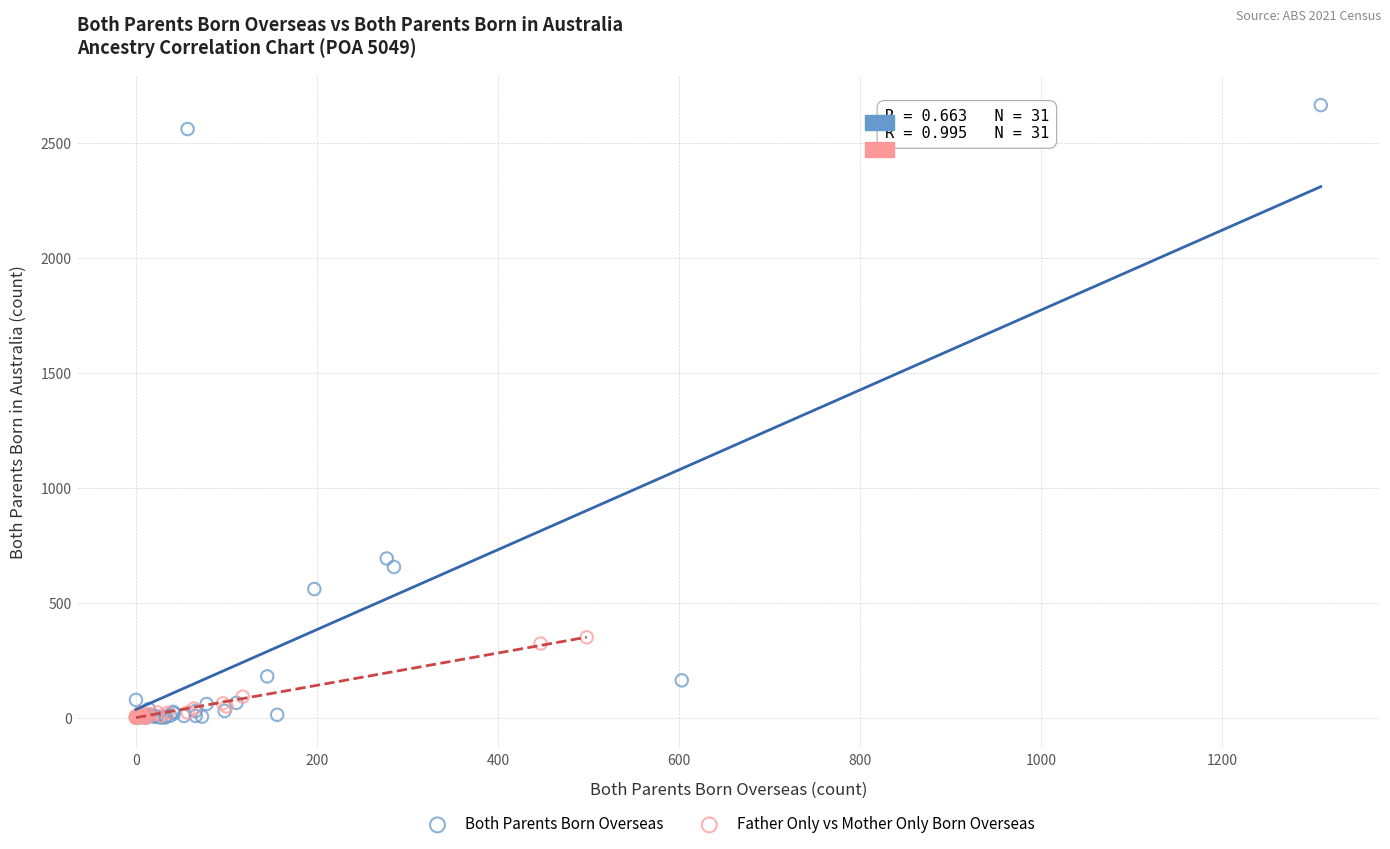

Which series has the widest spread of Y values?

Both Parents Born Overseas